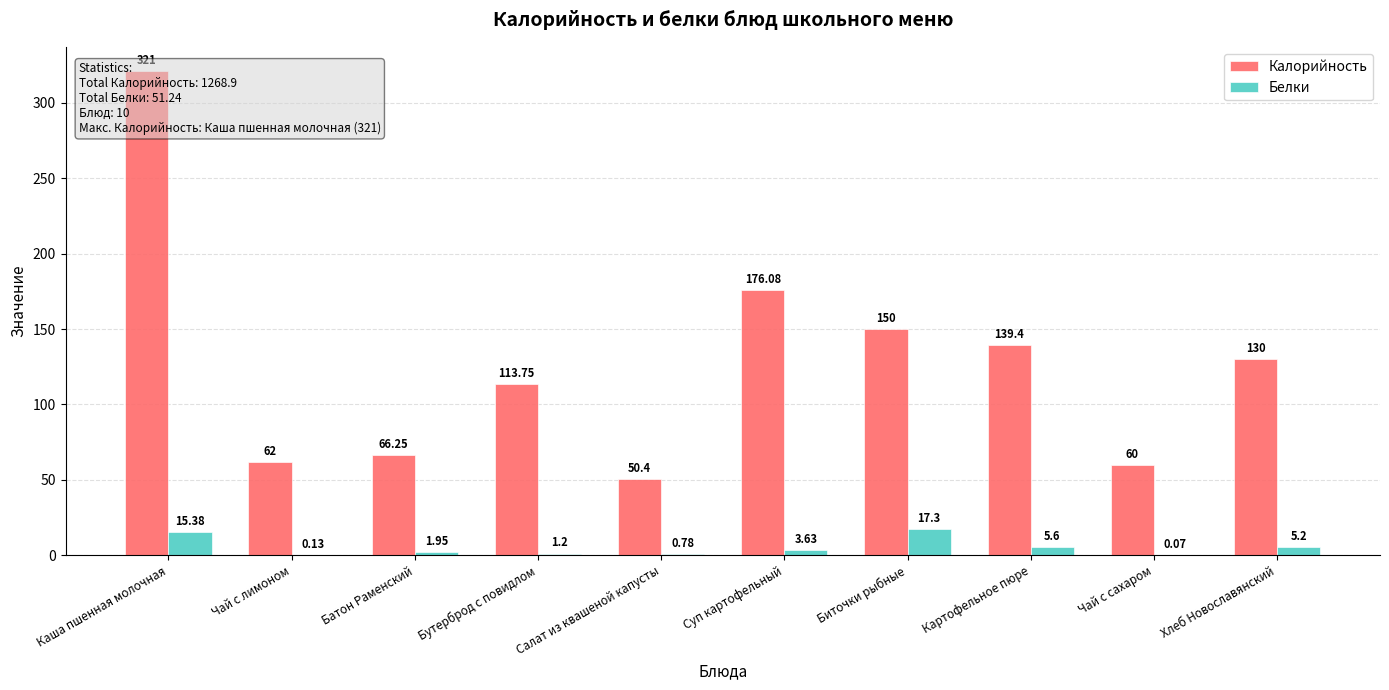

Where is Белки nearest to the value 8?

Картофельное пюре